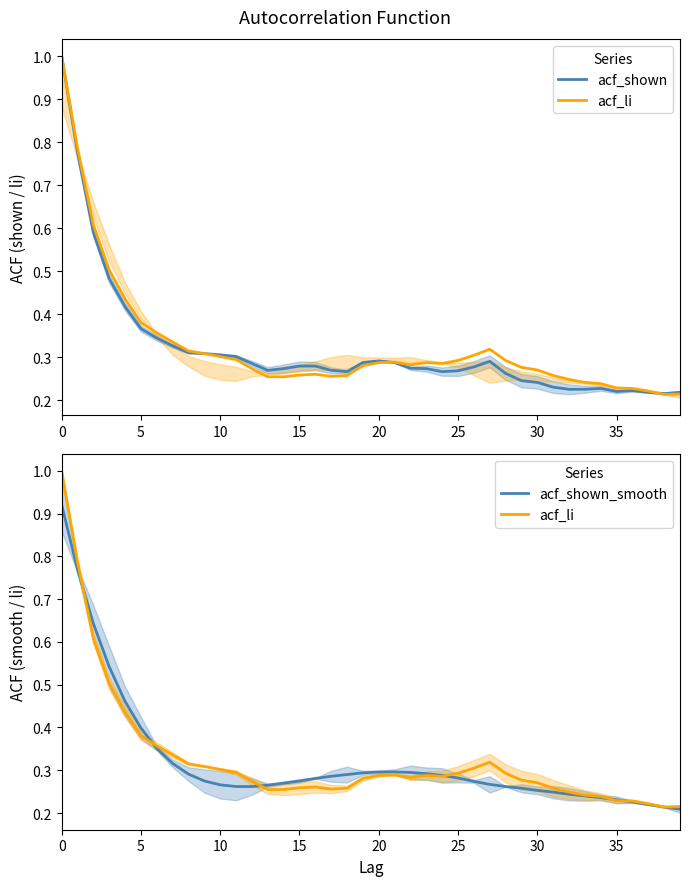

In acf_li, how many points are lower than both neighbors (excluding endpoints)?

4